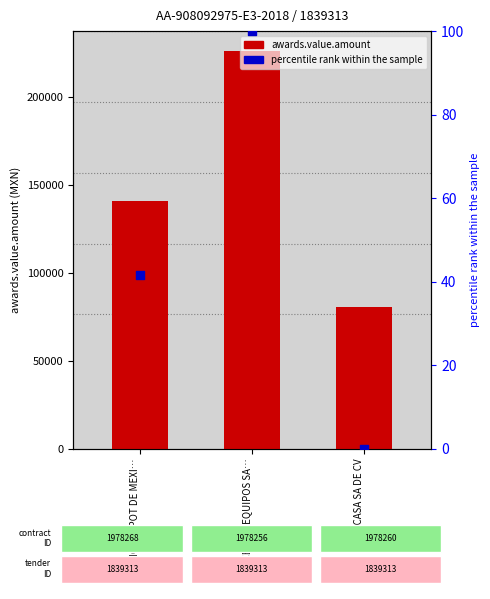

What is the total value across all series at OFICASA SA DE CV?

80372.0